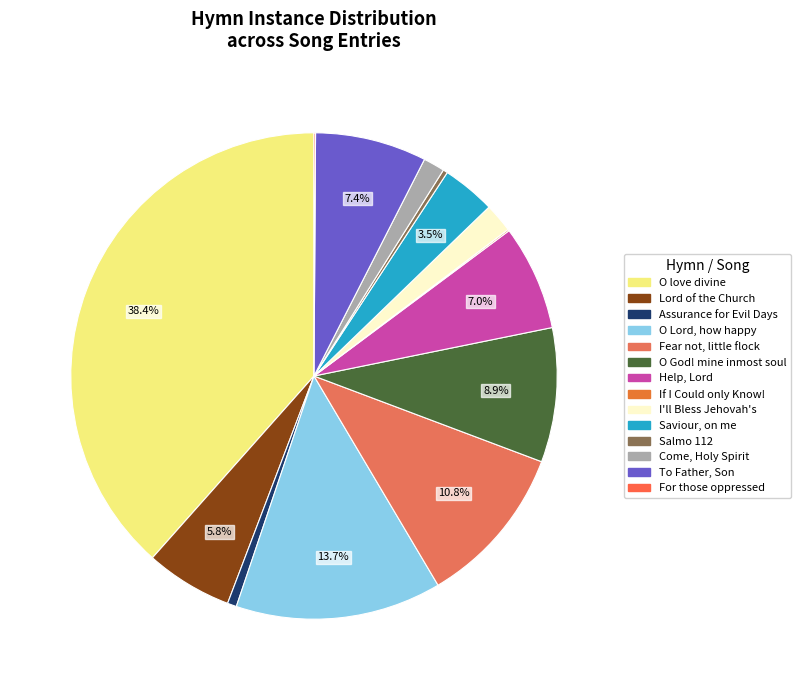

Count the number of slices in the pie.

14